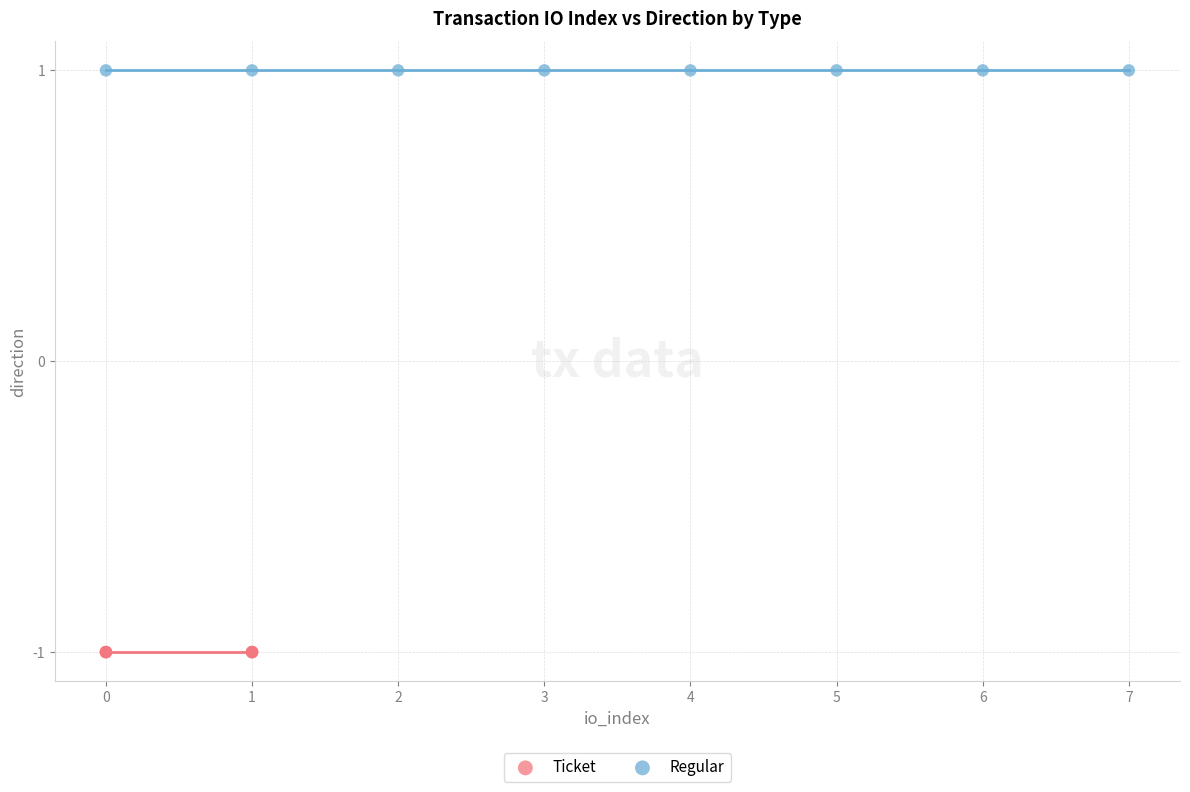

What are all the series names shown in the legend?

Ticket, Regular